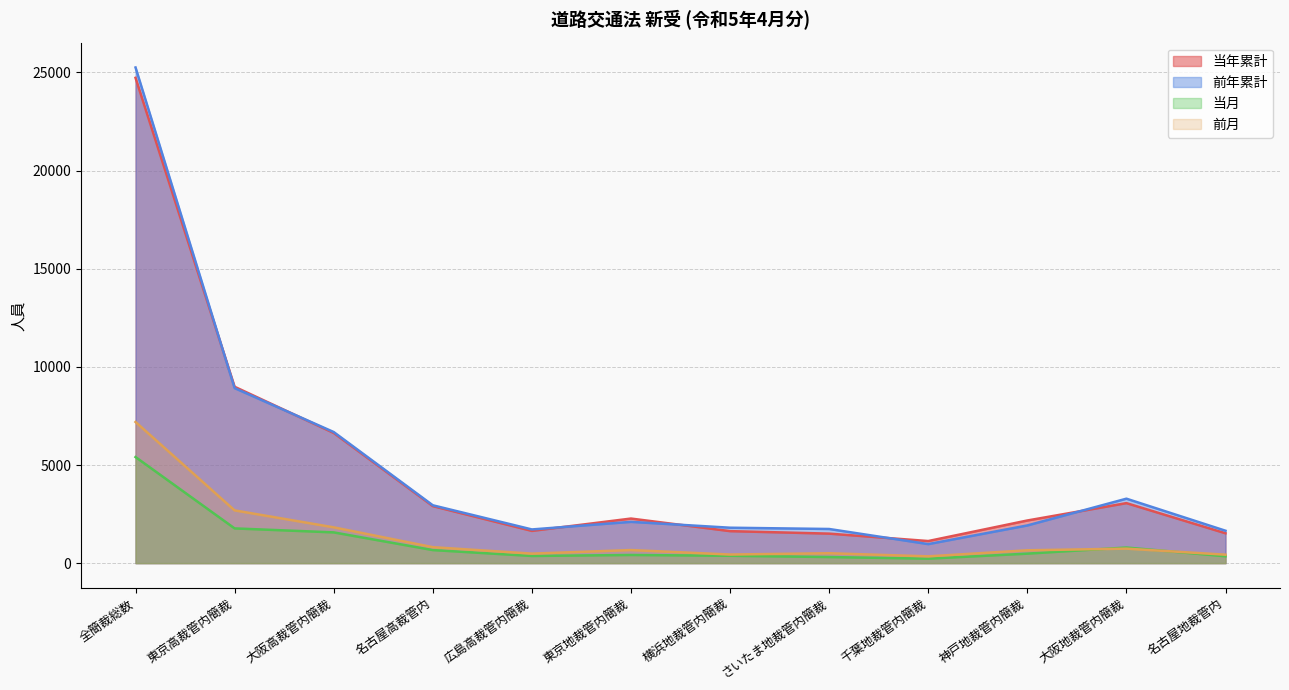

Between 大阪地裁管内簡裁 and 広島高裁管内簡裁, which is larger?

大阪地裁管内簡裁